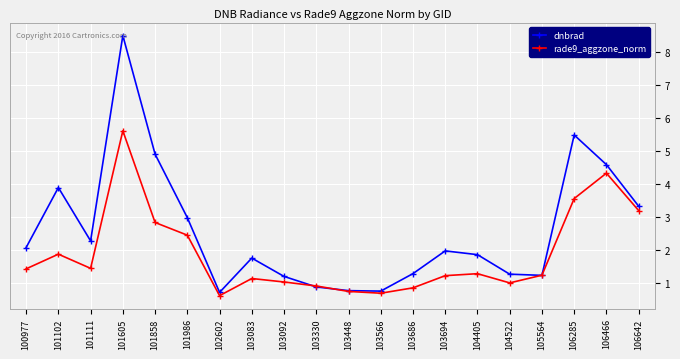

What is the minimum value for dnbrad?

0.7